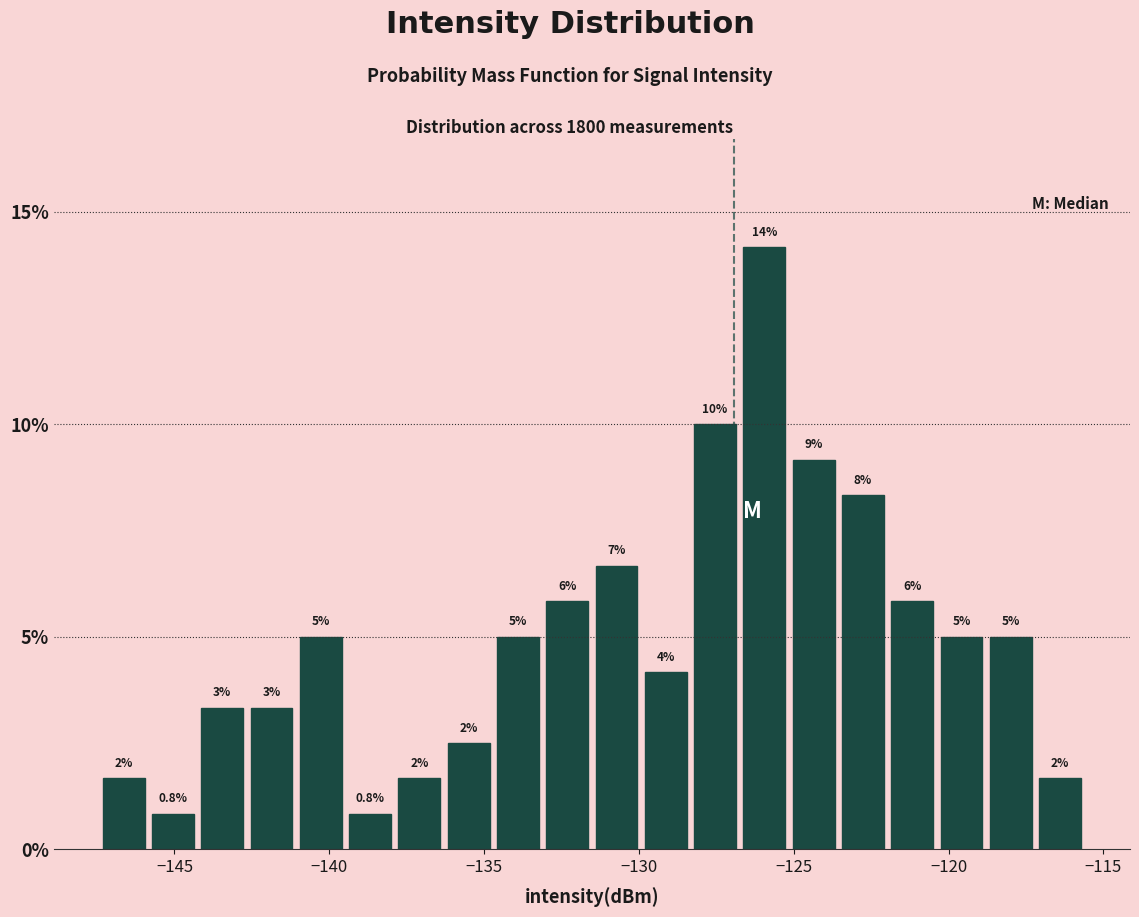

Read against the x-axis, roughly where is the centre of the tallest bar?

-126.0